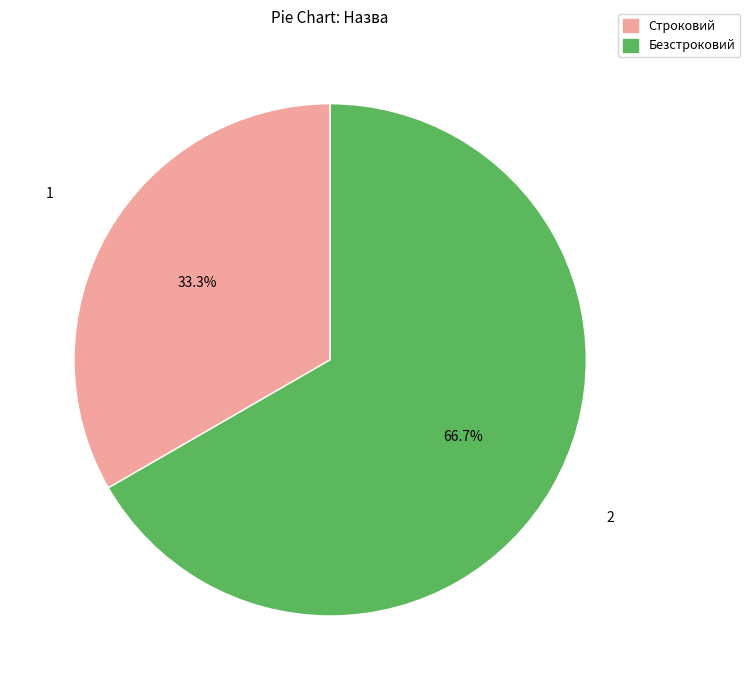

What percentage is the Строковий slice, to the nearest percent?

33%